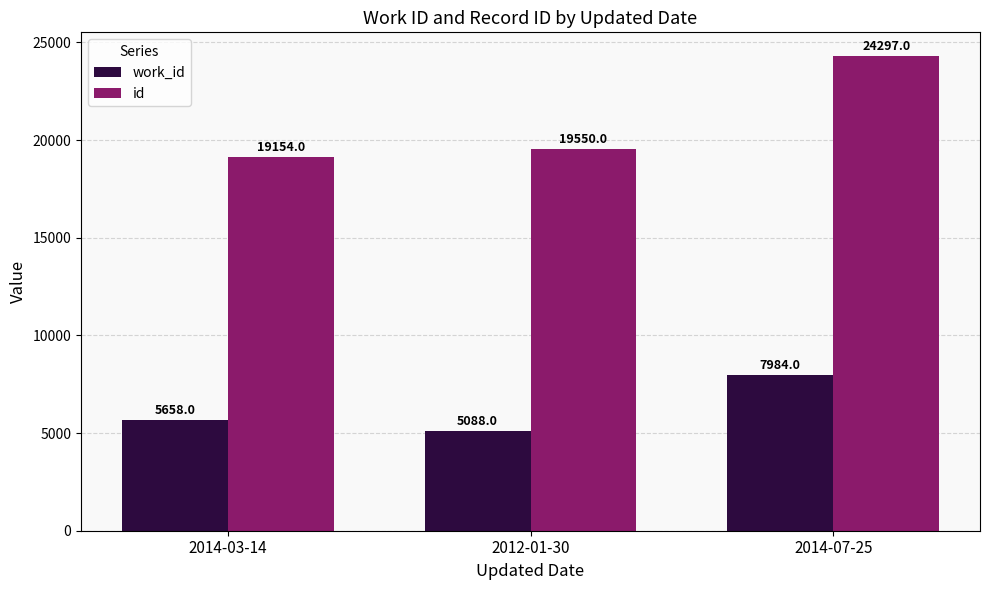

At how many categories does at least one series exceed 20117?

1